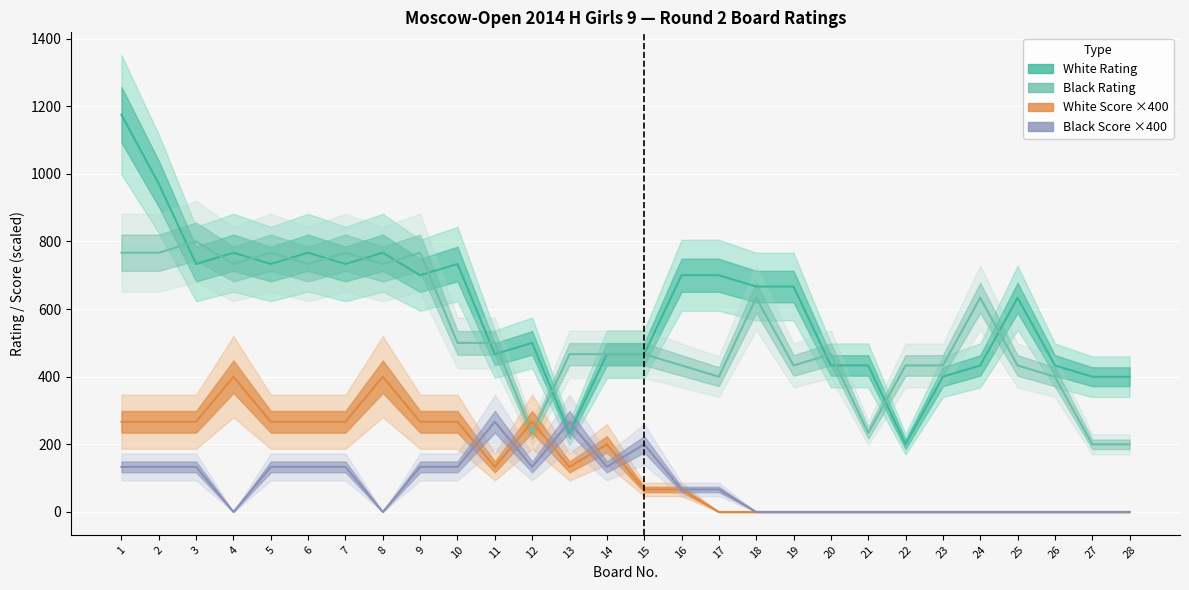

What is the difference between the highest and lowest values at 8?

800.0